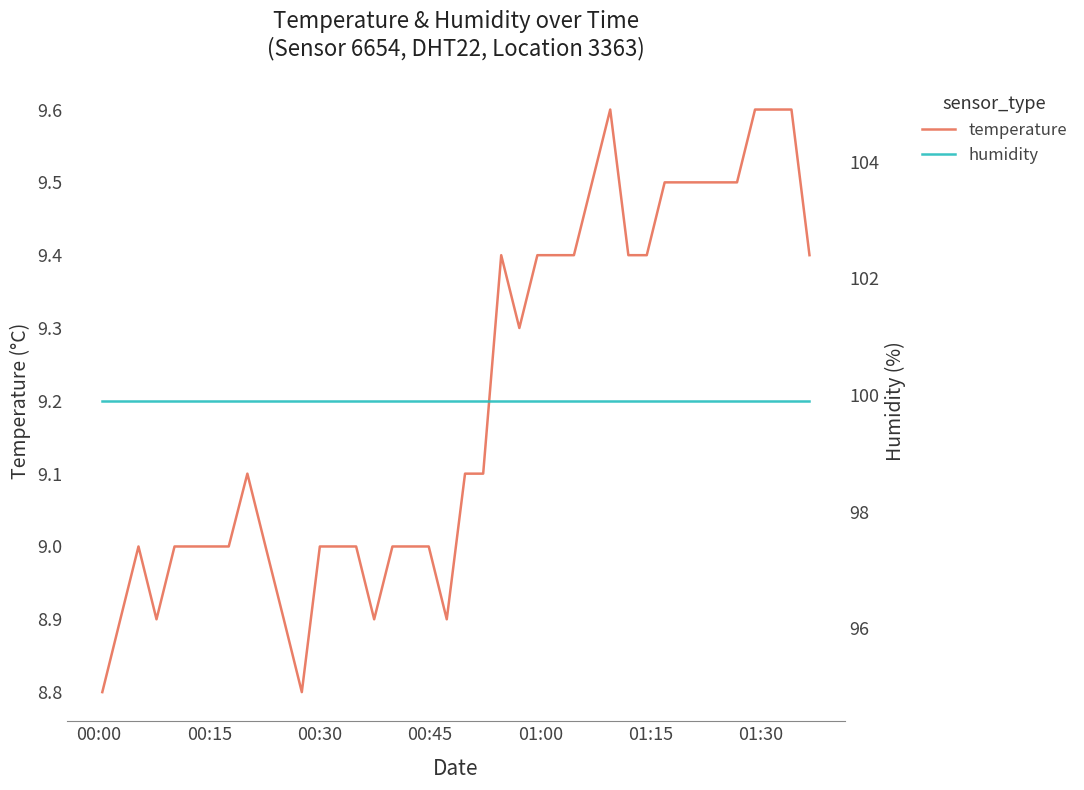

How many lines are shown in the chart?

2